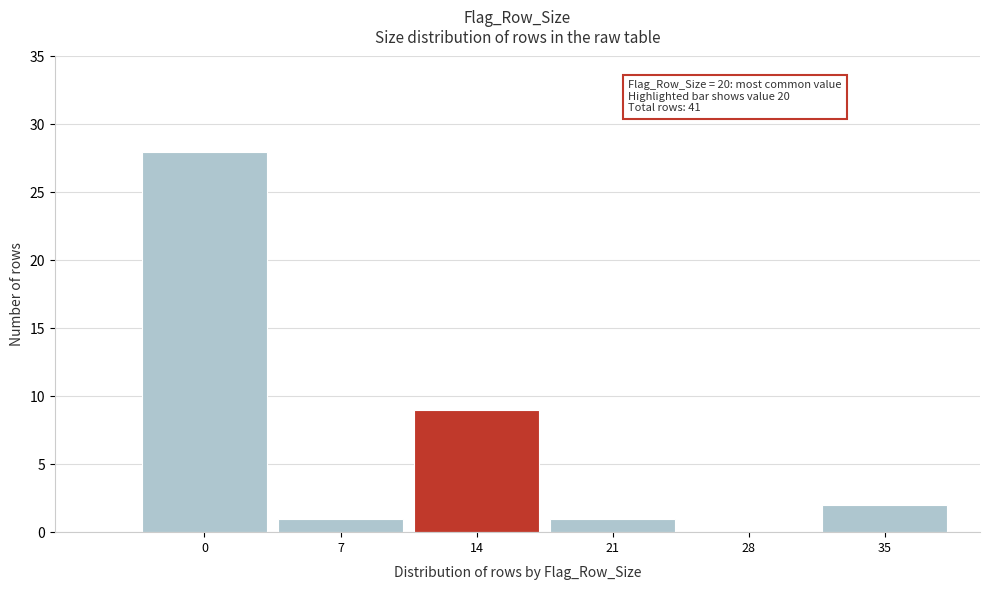

Reading left to right, what are all the values shown in this chart?

0=28	7=1	14=9	21=1	28=0	35=2